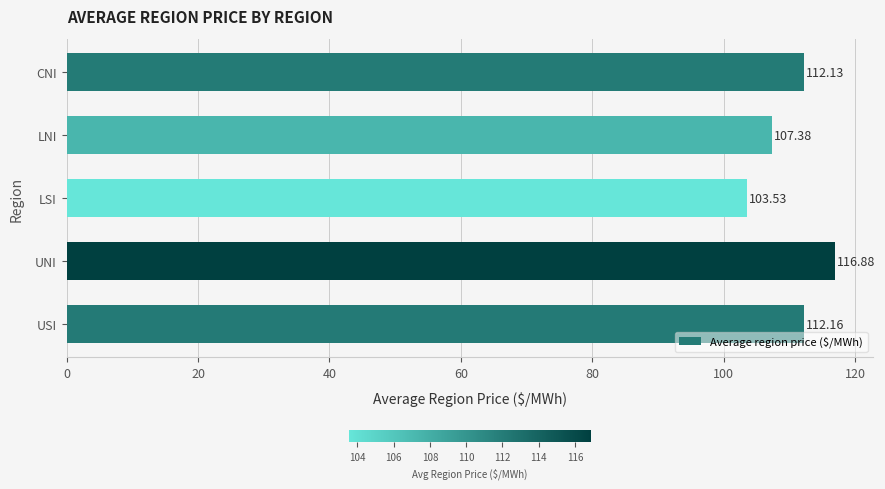

Count the number of values greater than 112.

3